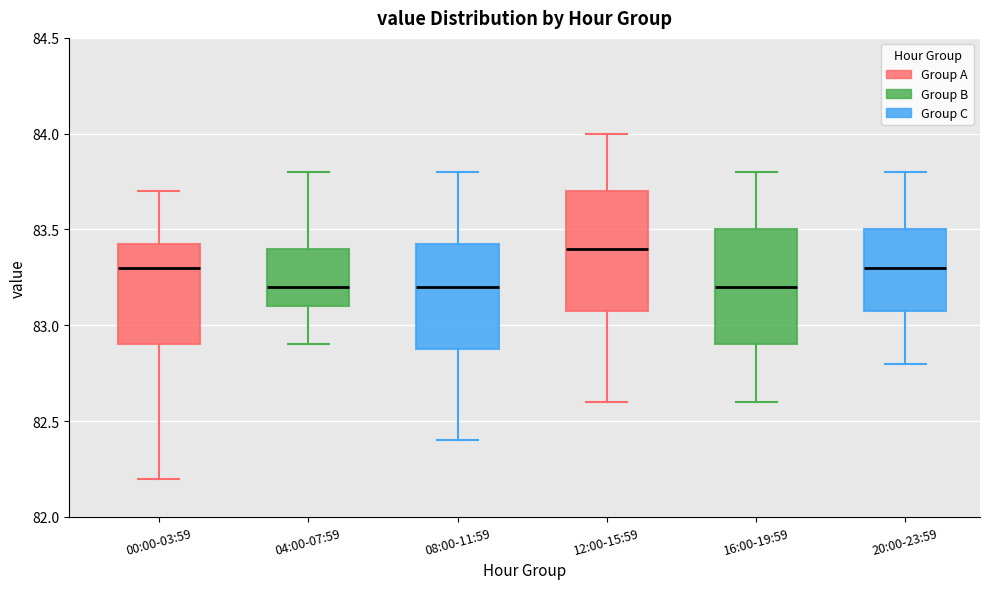

Reading left to right, read every box against the y-axis: the position of its median line, the range the box covers, and the ends of its whiskers. The values are not printed on the chart, so give them approximately, as read against the axis.

00:00-03:59: median 83.30, box 82.90 to 83.45, whiskers 82.20 to 83.70
04:00-07:59: median 83.20, box 83.10 to 83.40, whiskers 82.90 to 83.80
08:00-11:59: median 83.20, box 82.90 to 83.45, whiskers 82.40 to 83.80
12:00-15:59: median 83.40, box 83.10 to 83.70, whiskers 82.60 to 84.00
16:00-19:59: median 83.20, box 82.90 to 83.50, whiskers 82.60 to 83.80
20:00-23:59: median 83.30, box 83.10 to 83.50, whiskers 82.80 to 83.80